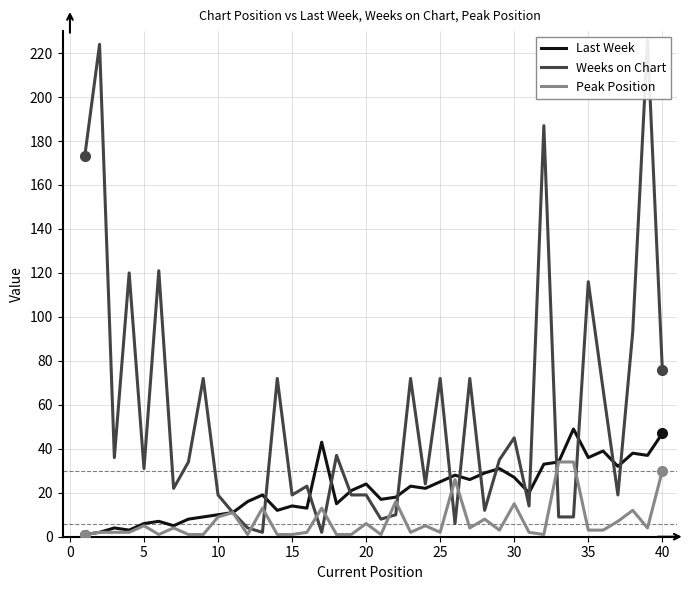

Is it true that Peak Position equals 2 at 25?

True